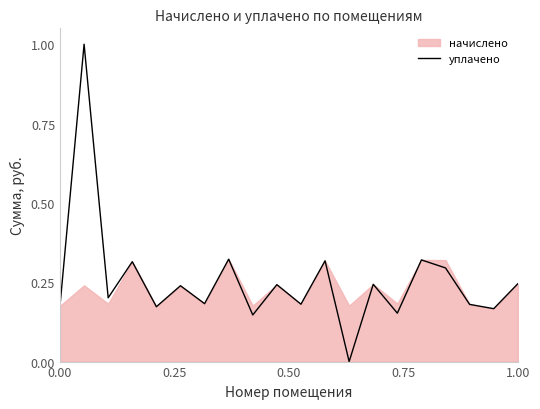

Where is the first local maximum?

0.25